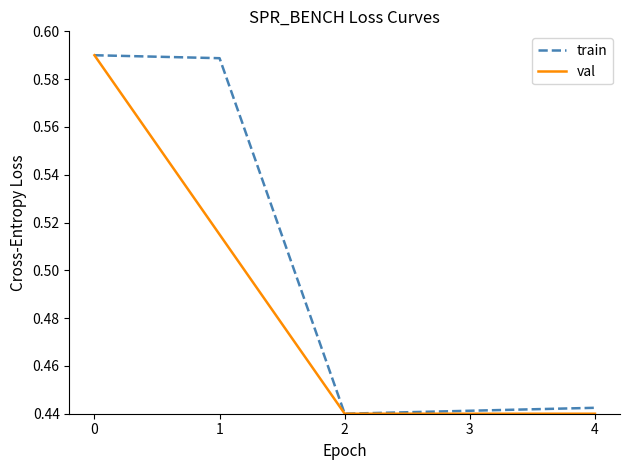

At 1, list the series in order from smallest to largest.

val, train